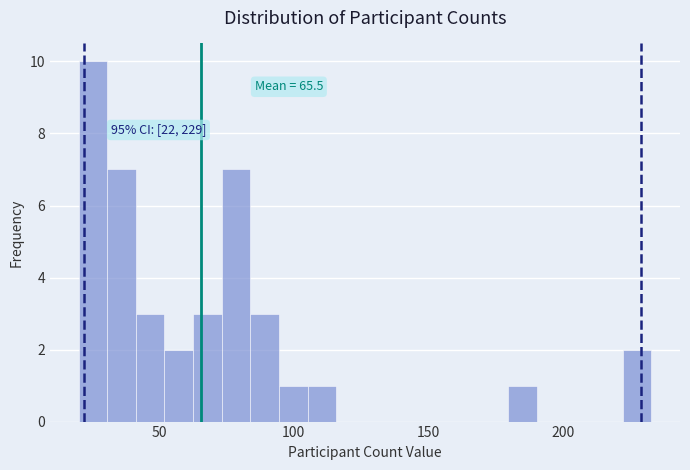

Read against the x-axis, roughly where is the centre of the tallest bar?

25